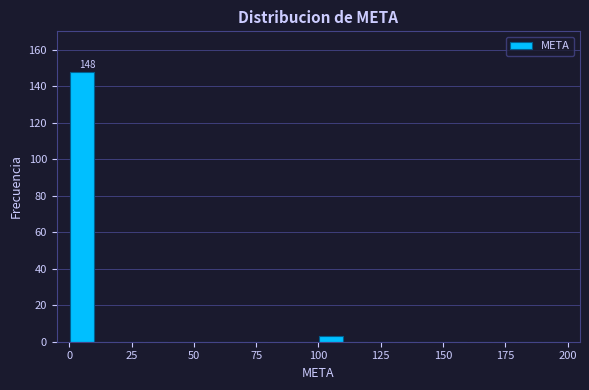

Read against the x-axis, roughly where is the centre of the tallest bar?

5